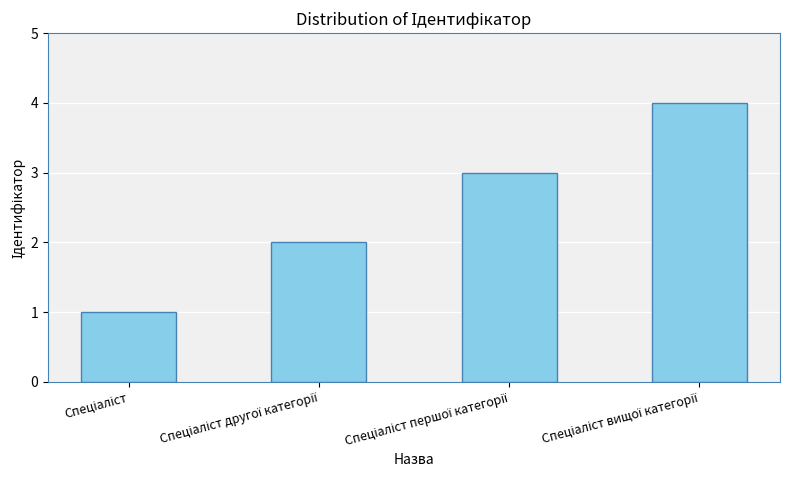

What is the greatest value displayed?

4